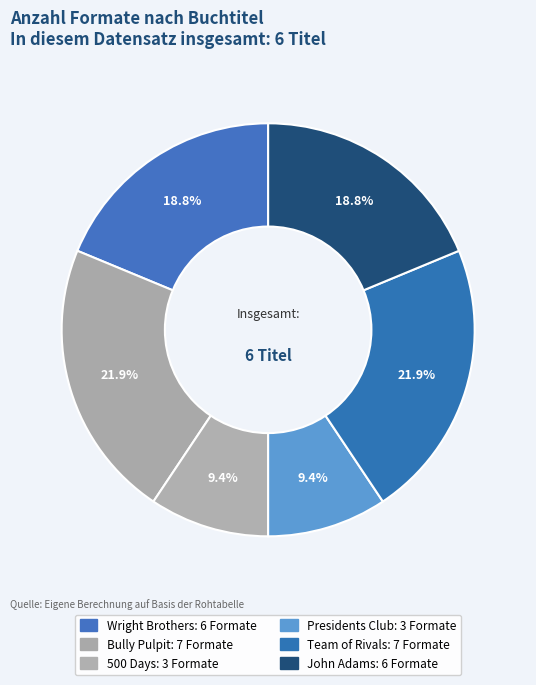

Count the number of slices in the pie.

6